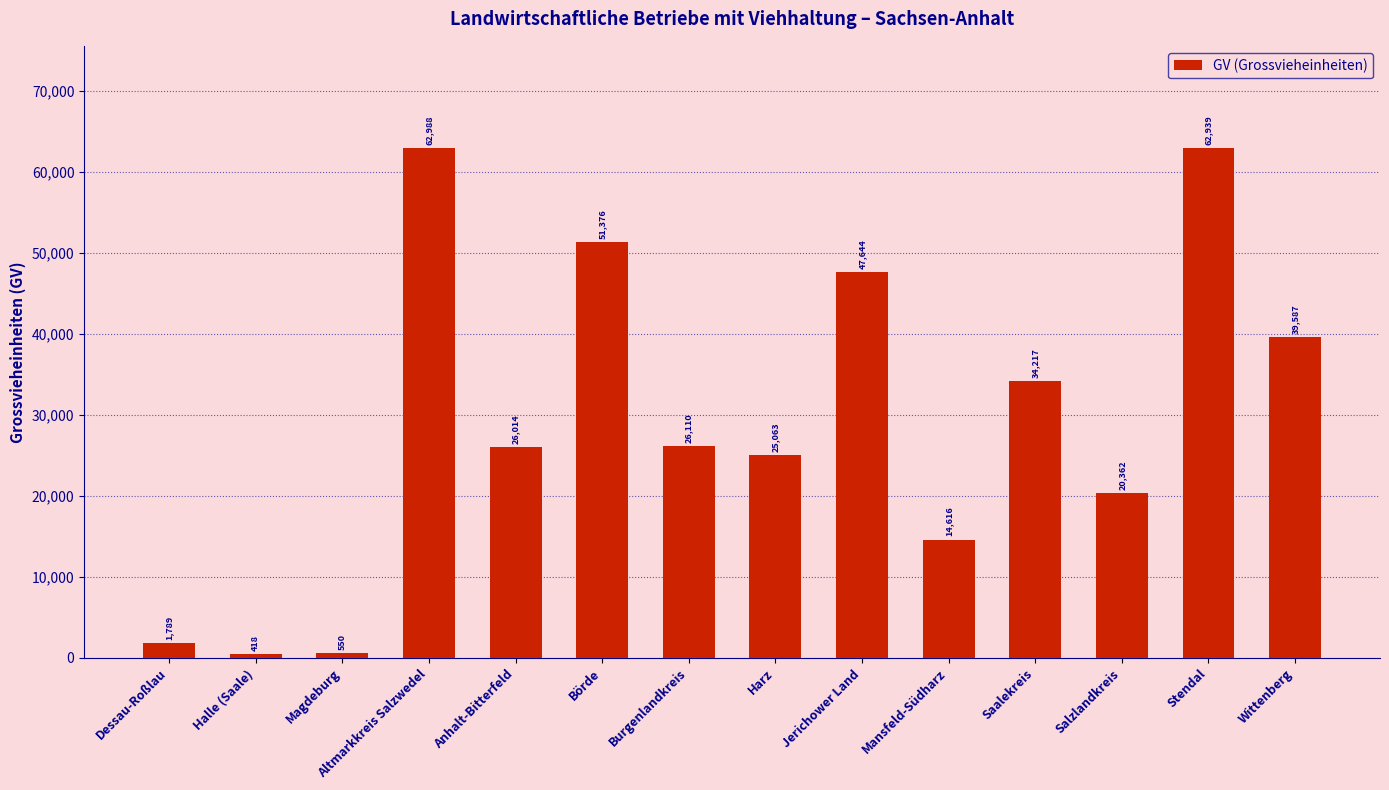

Reading right to left, extract all data points from this chart.

39587	62939	20362	34217	14616	47644	25063	26110	51376	26014	62988	550	418	1789